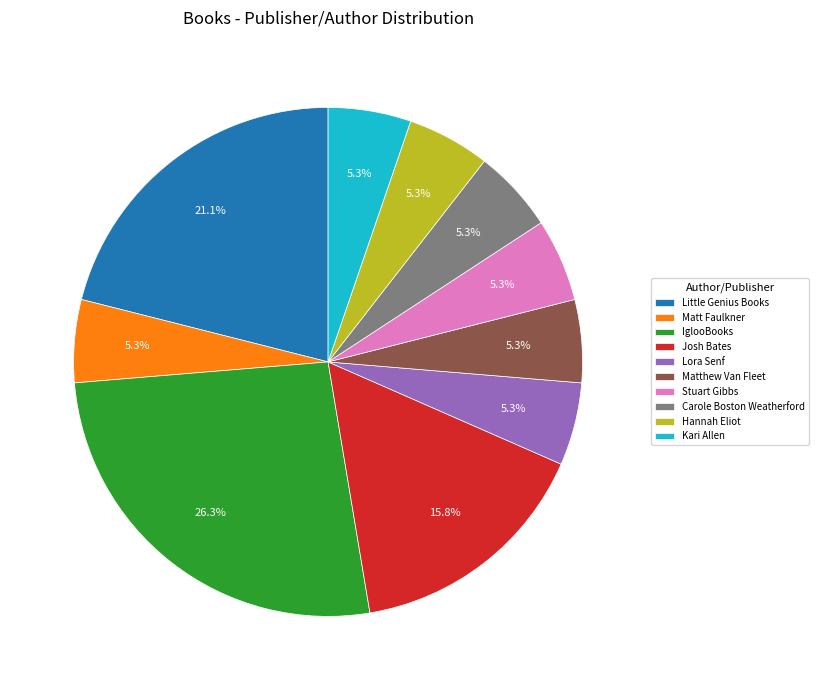

What is the ratio of the value at Matthew Van Fleet to the value at Carole Boston Weatherford?

1.0